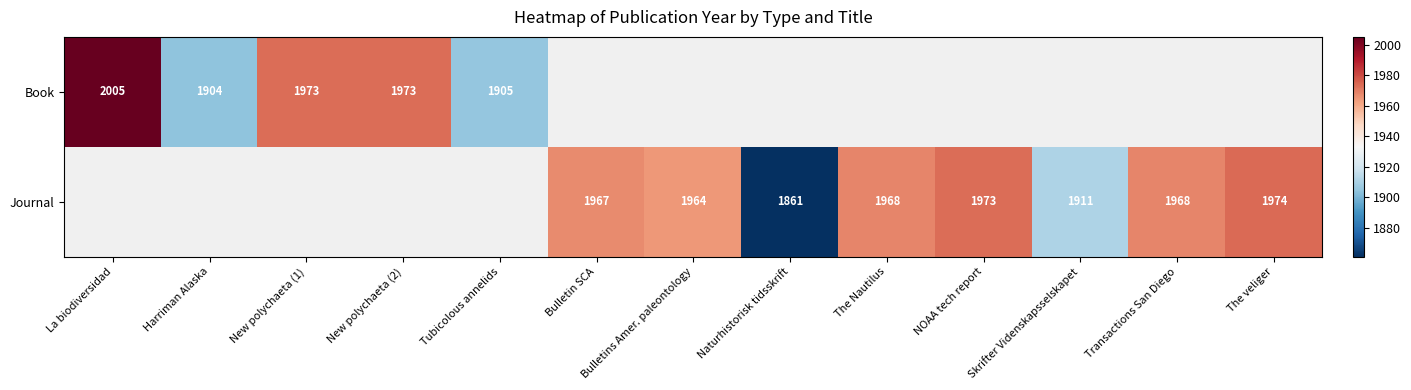

The Journal series shows 1964 at Bulletins Amer. paleontology. True or false?

True